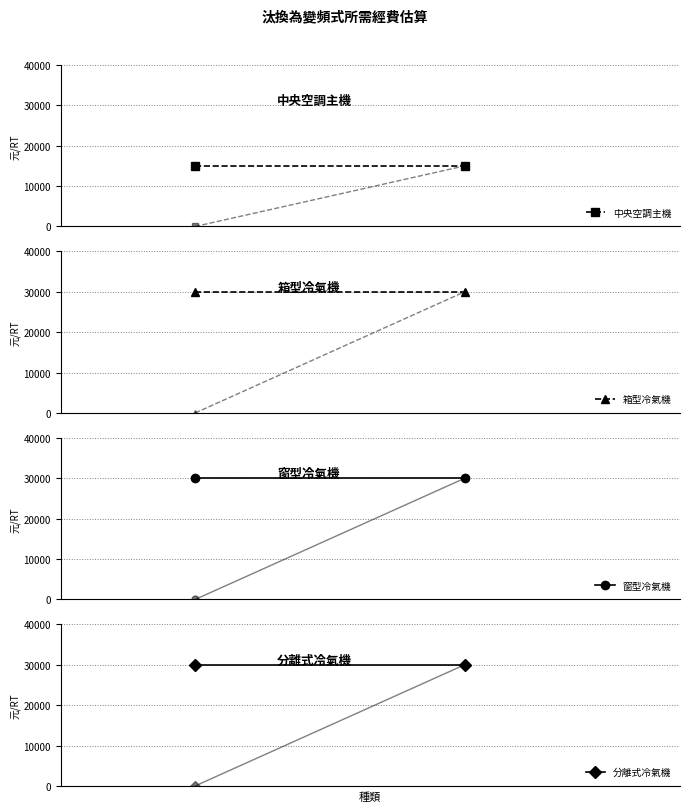

What is the sum of the 分離式冷氣機 values at 0 and 1?

60000